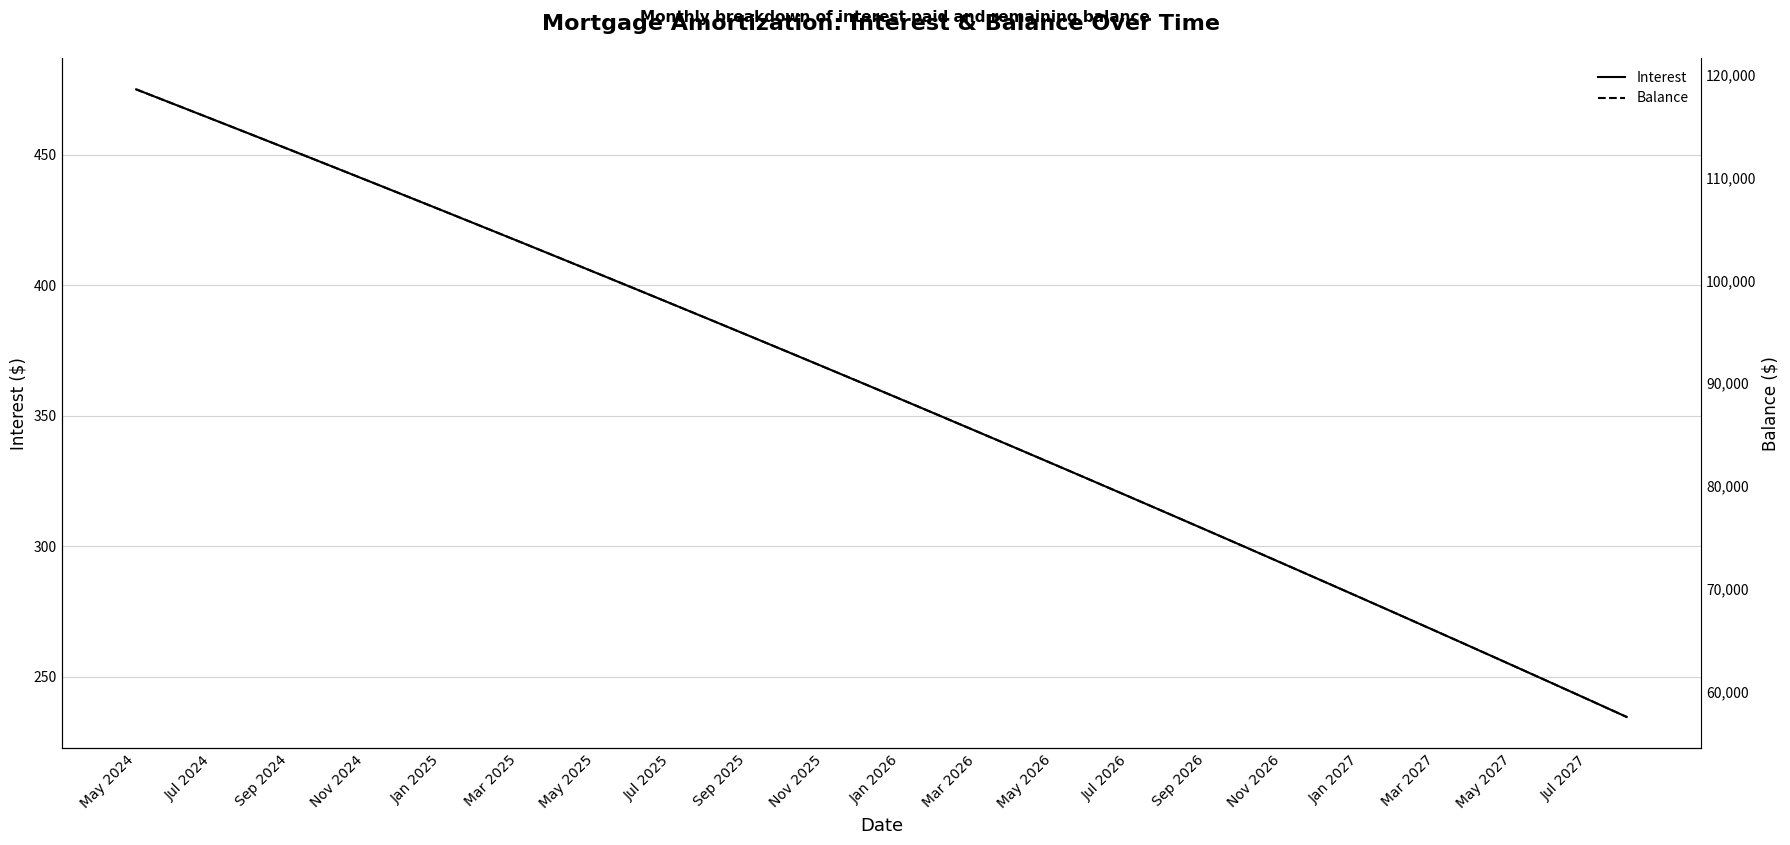

Which series has the largest total across all categories?

Balance